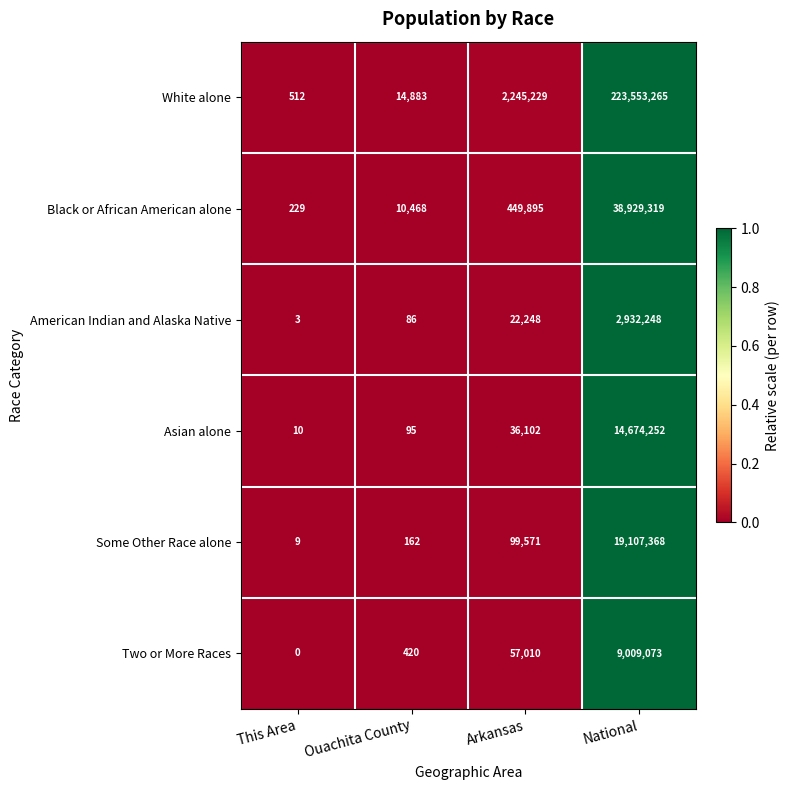

Rank the series by their maximum value, from lowest to highest.

American Indian and Alaska Native, Two or More Races, Asian alone, Some Other Race alone, Black or African American alone, White alone